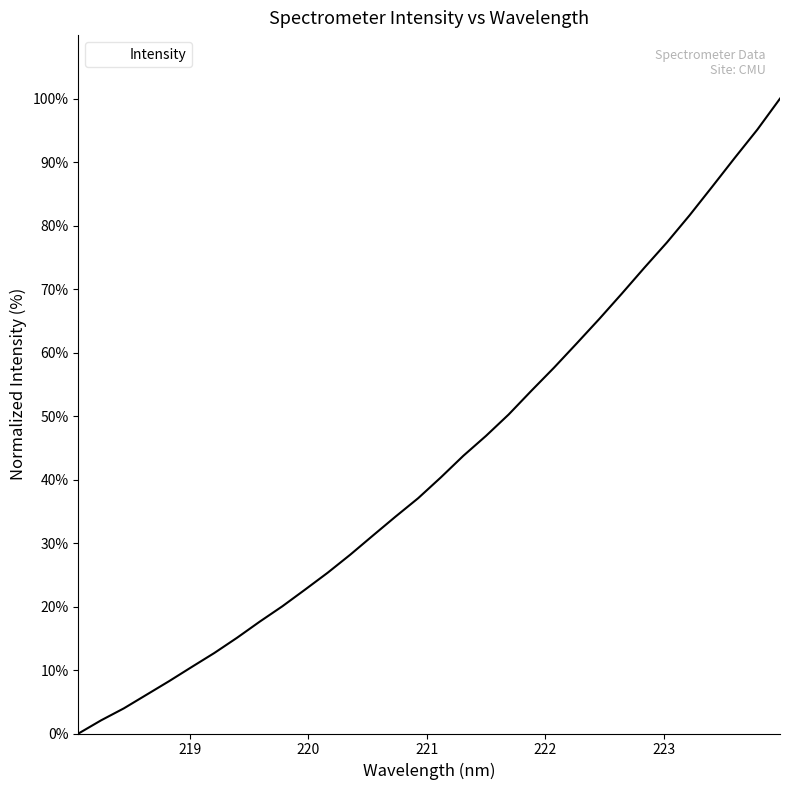

True or false: the data has more than 0 interior local peaks.

False